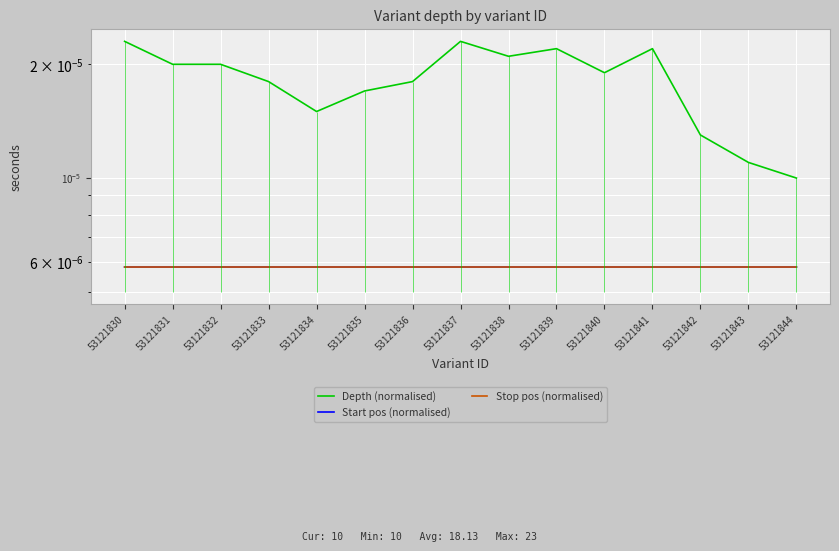

Rank the categories by Stop pos (normalised) value from lowest to highest.

53121830, 53121831, 53121832, 53121833, 53121834, 53121835, 53121836, 53121837, 53121838, 53121839, 53121840, 53121841, 53121842, 53121843, 53121844